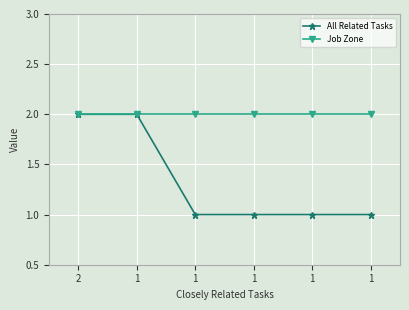

Rank the series by their maximum value, from lowest to highest.

All Related Tasks, Job Zone